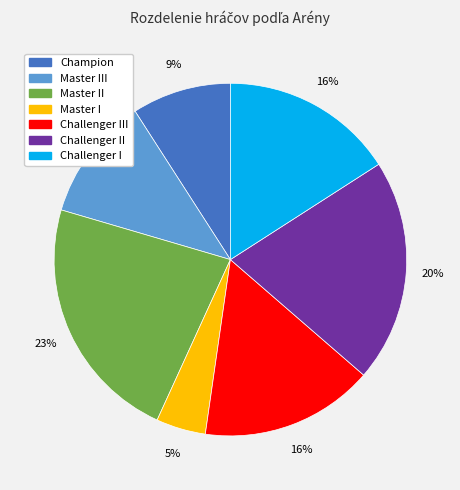

How many segments does this pie chart have?

7